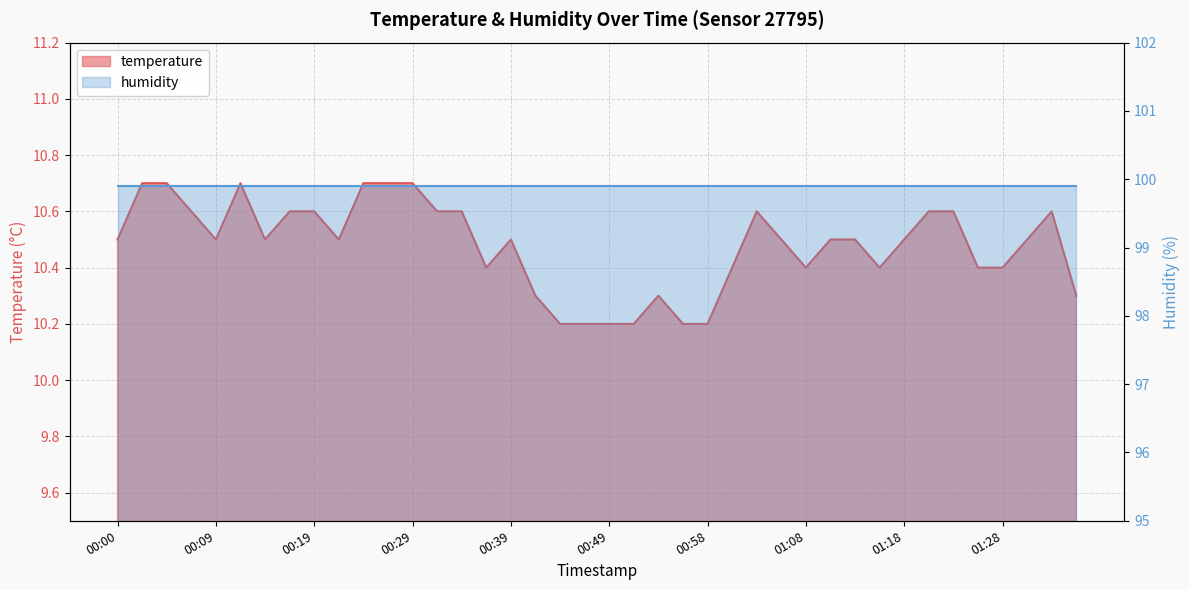

The chart shows a value of 7.1 at 00:58. True or false?

False